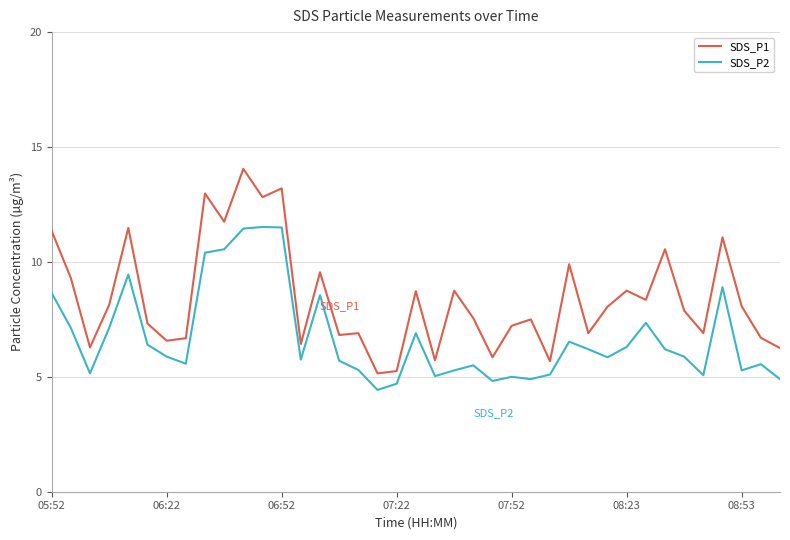

What is the difference between the maximum and minimum values in the SDS_P2 series?

7.1